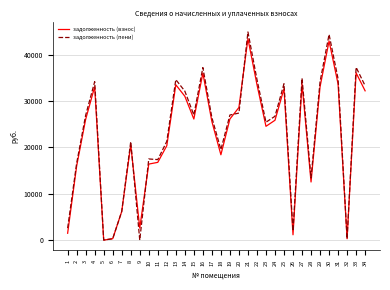

How many lines are shown in the chart?

2